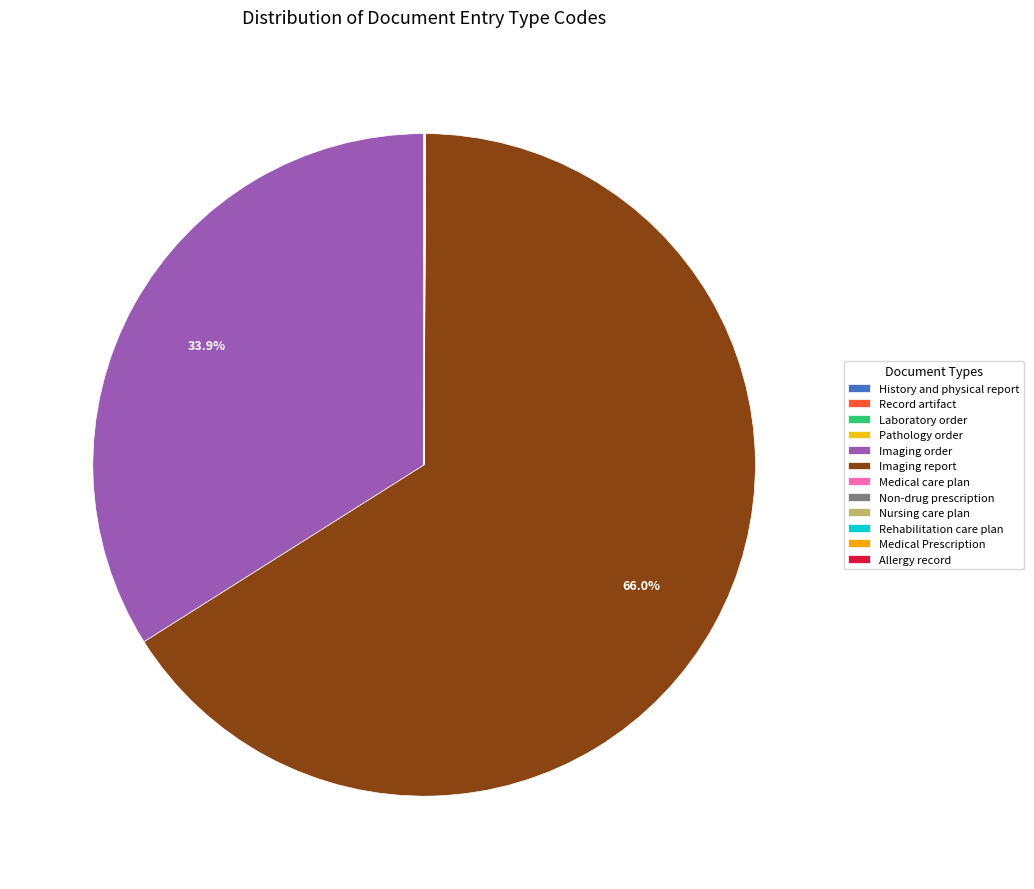

Approximately how many times larger is the value at Rehabilitation care plan compared to Record artifact?

1.8